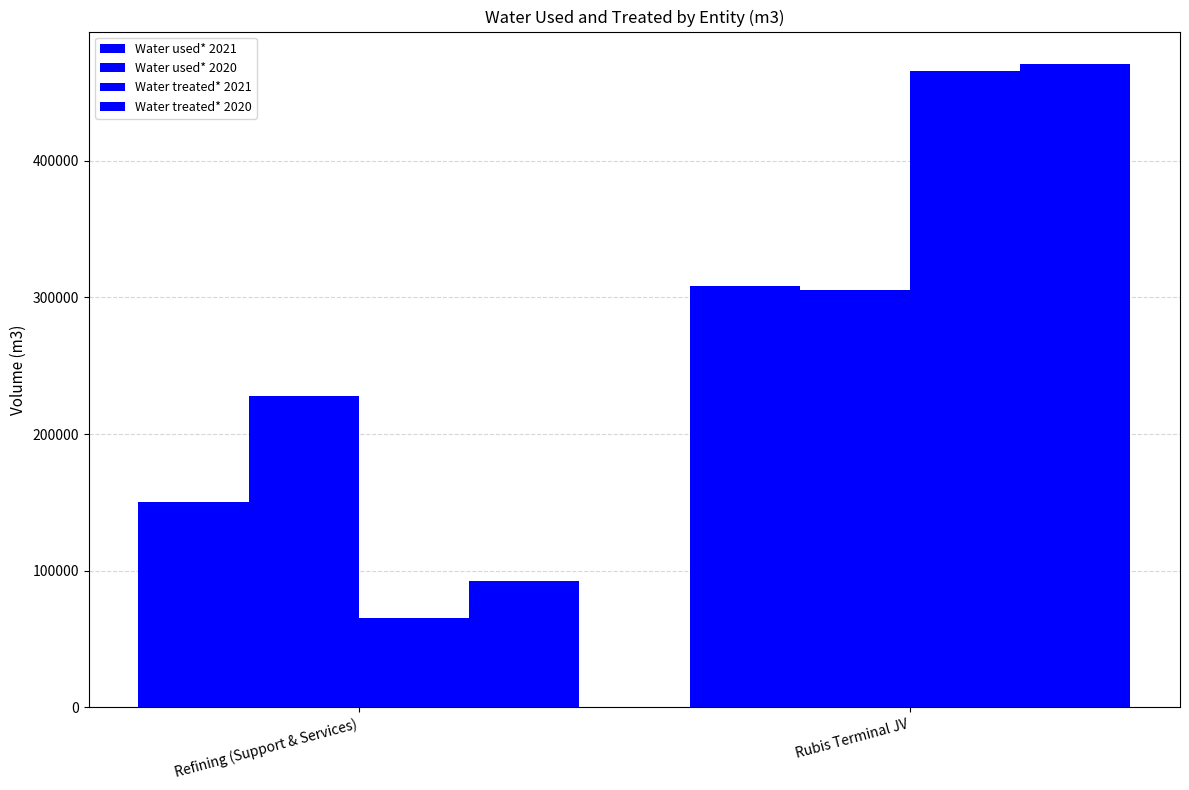

What is the spread (max minus min) of values at Refining (Support & Services)?

162477